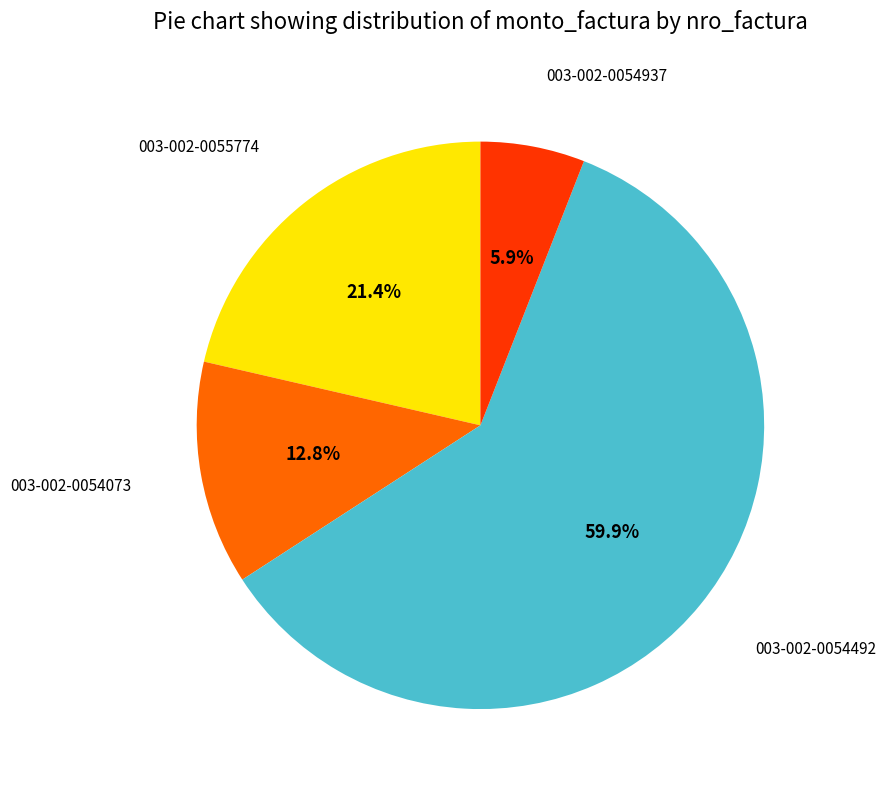

To the nearest percent, what is the difference between the largest and smallest slice percentages?

54%